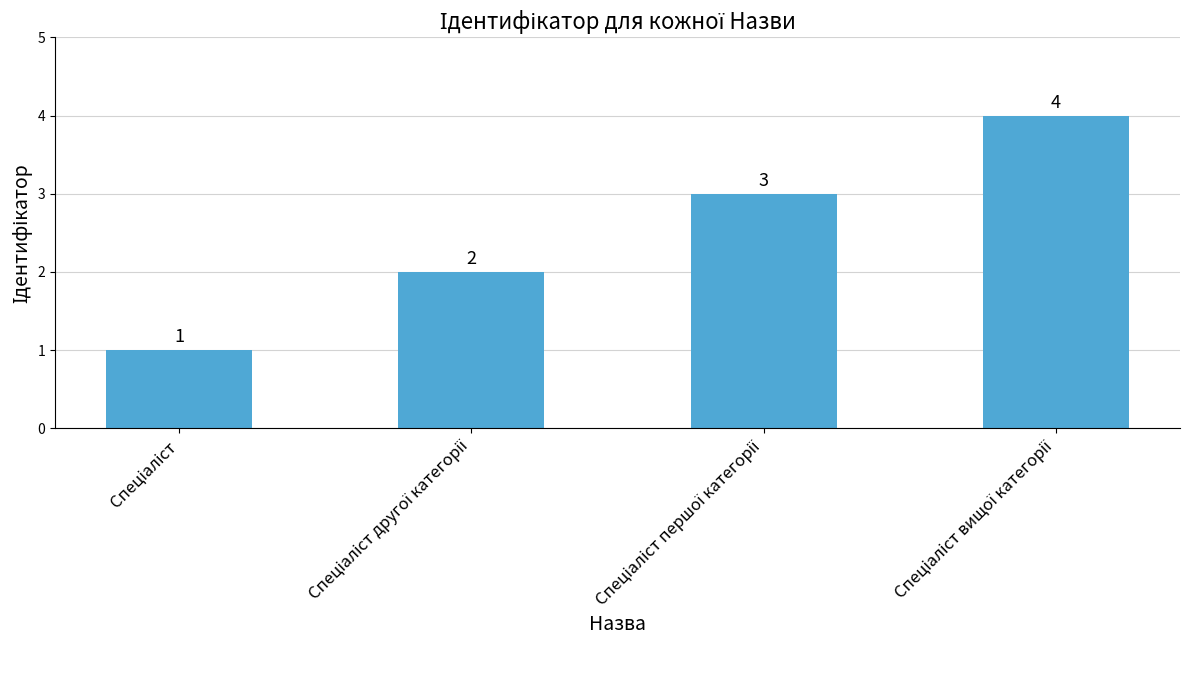

How many values are between 2 and 4?

3